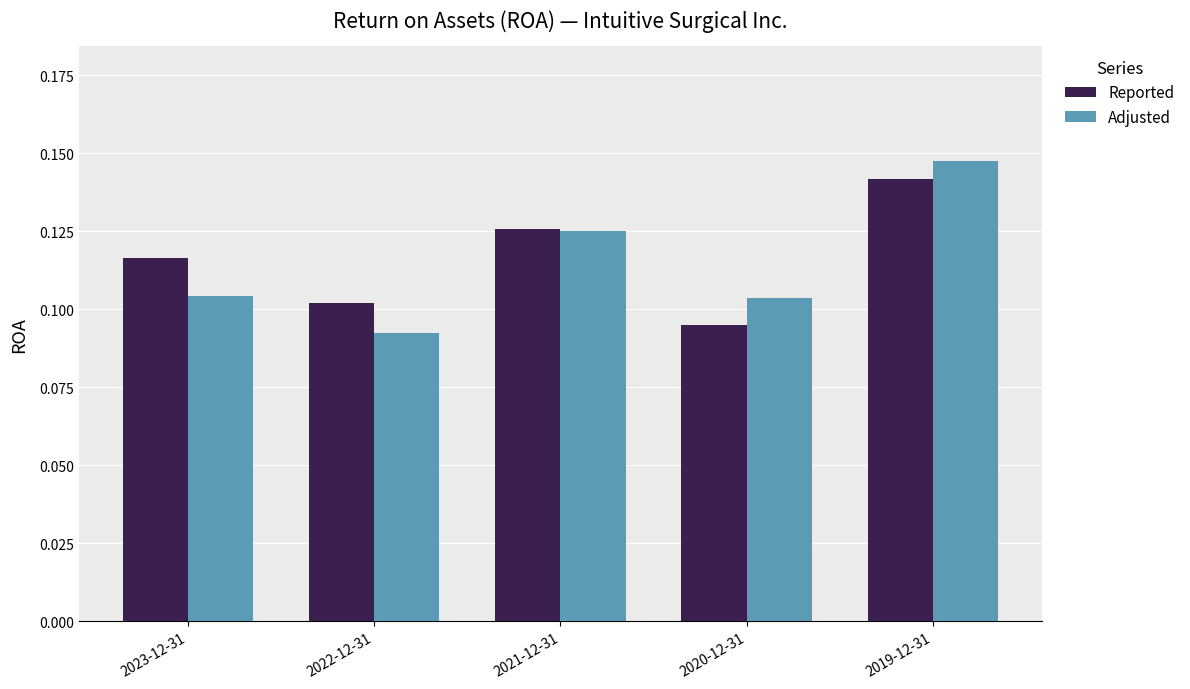

True or false: Adjusted has a value of 0.2 at 2023-12-31.

False